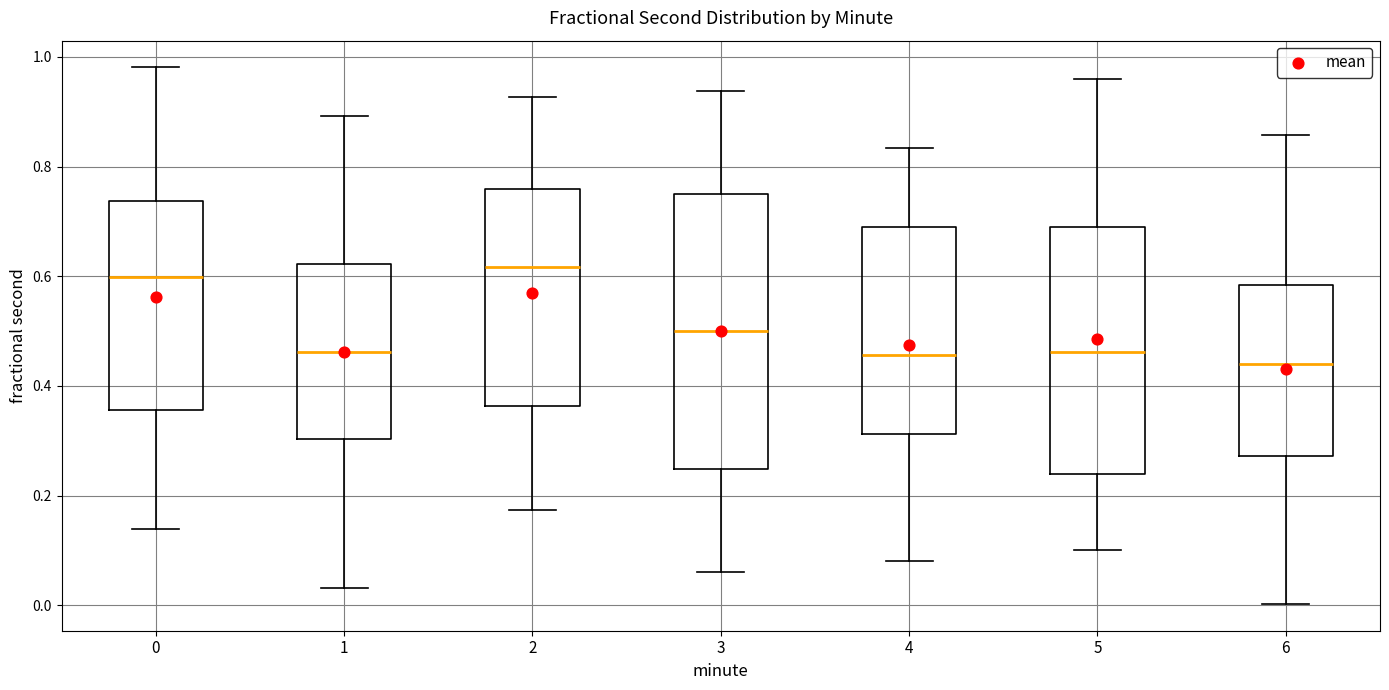

Reading left to right, read every box against the y-axis: the position of its median line, the range the box covers, and the ends of its whiskers. The values are not printed on the chart, so give them approximately, as read against the axis.

0: median 0.60, box 0.36 to 0.74, whiskers 0.14 to 0.98
1: median 0.46, box 0.30 to 0.62, whiskers 0.04 to 0.90
2: median 0.62, box 0.36 to 0.76, whiskers 0.18 to 0.92
3: median 0.50, box 0.24 to 0.74, whiskers 0.06 to 0.94
4: median 0.46, box 0.32 to 0.68, whiskers 0.08 to 0.84
5: median 0.46, box 0.24 to 0.70, whiskers 0.10 to 0.96
6: median 0.44, box 0.28 to 0.58, whiskers 0.00 to 0.86